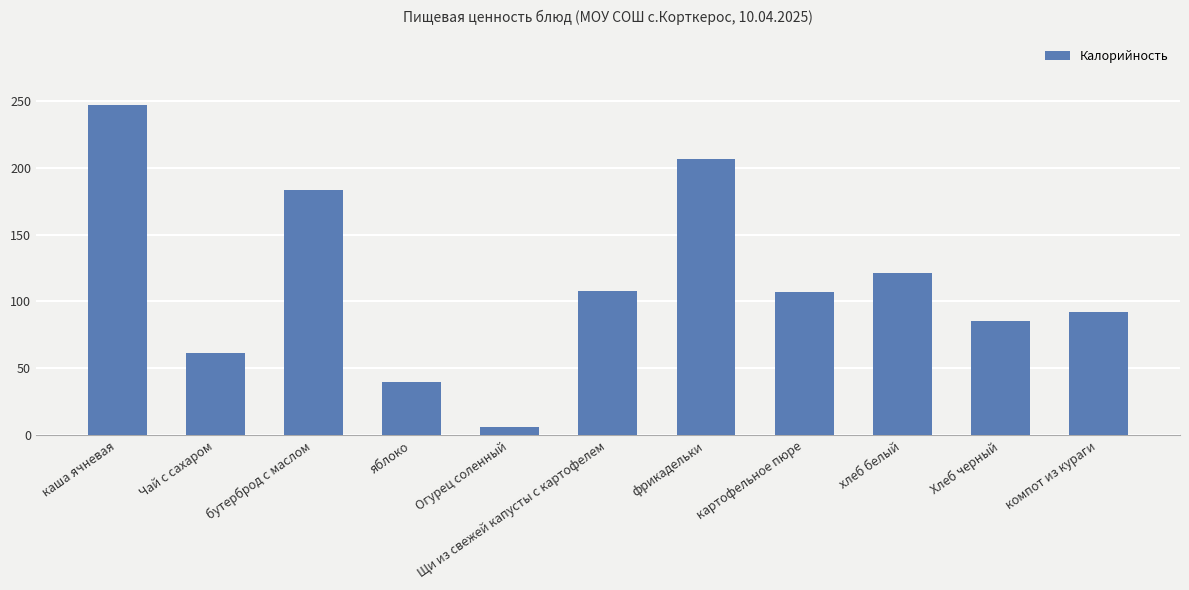

What is the label of the 10th bar from the left?

Хлеб черный